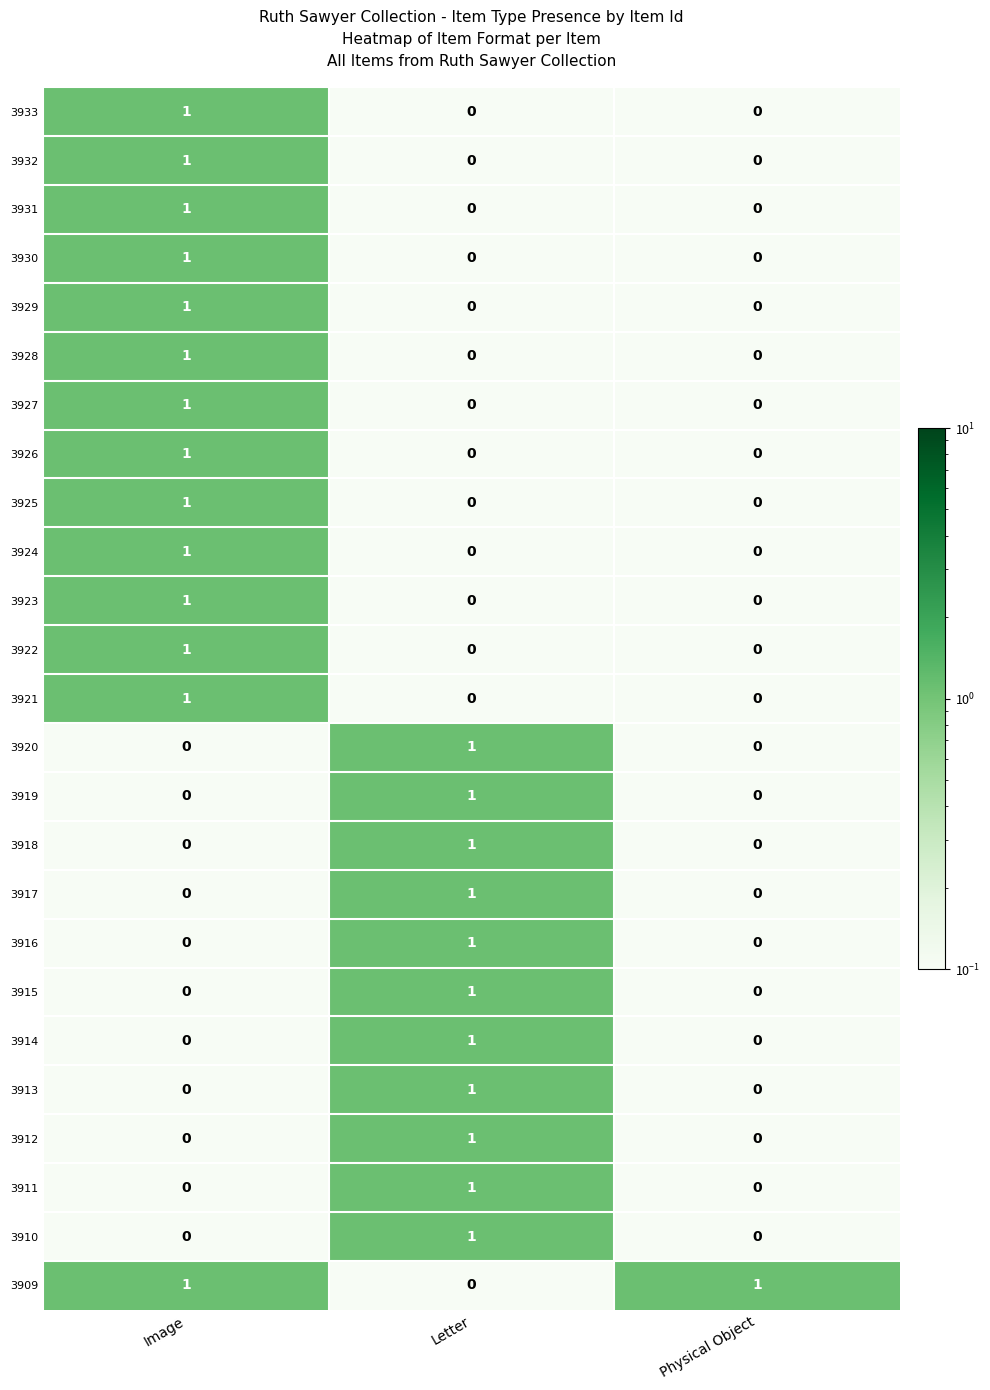

At which category is the sum across all series the highest?

Image